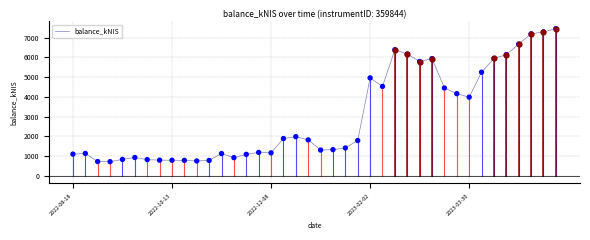

What is the difference between the maximum and minimum values?

6748.9